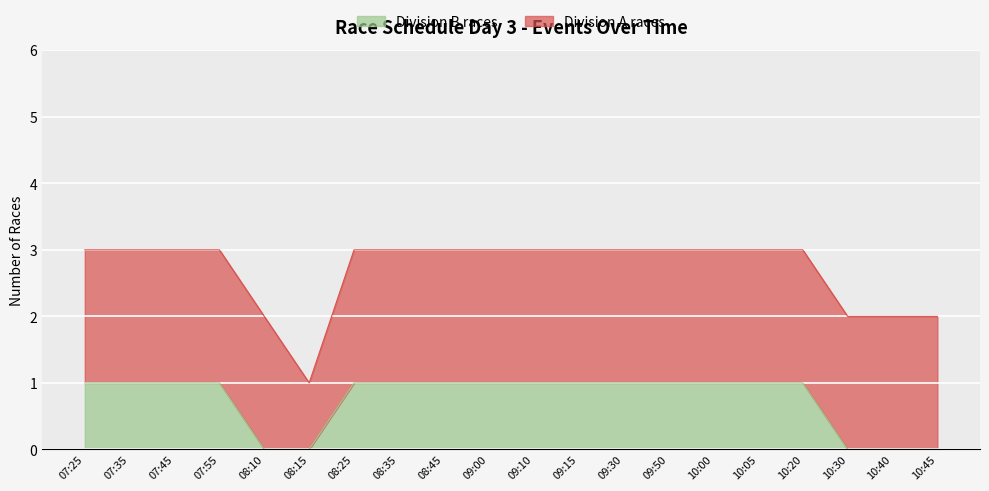

What position from the right is 08:25?

14